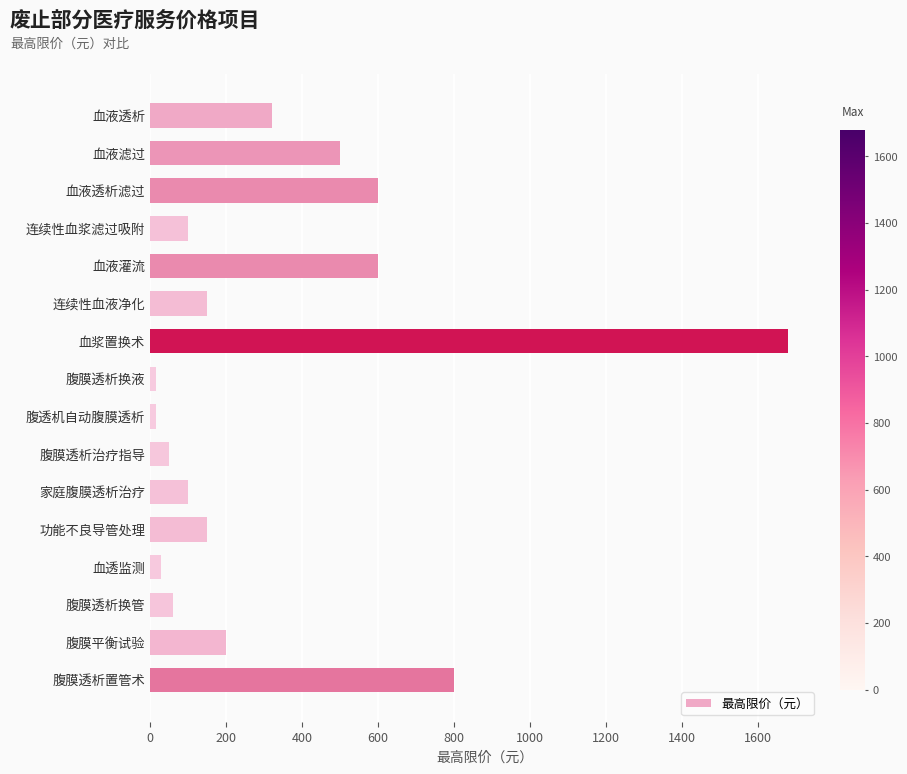

Approximately how many times larger is the value at 血液灌流 compared to 血液透析滤过?

1.0